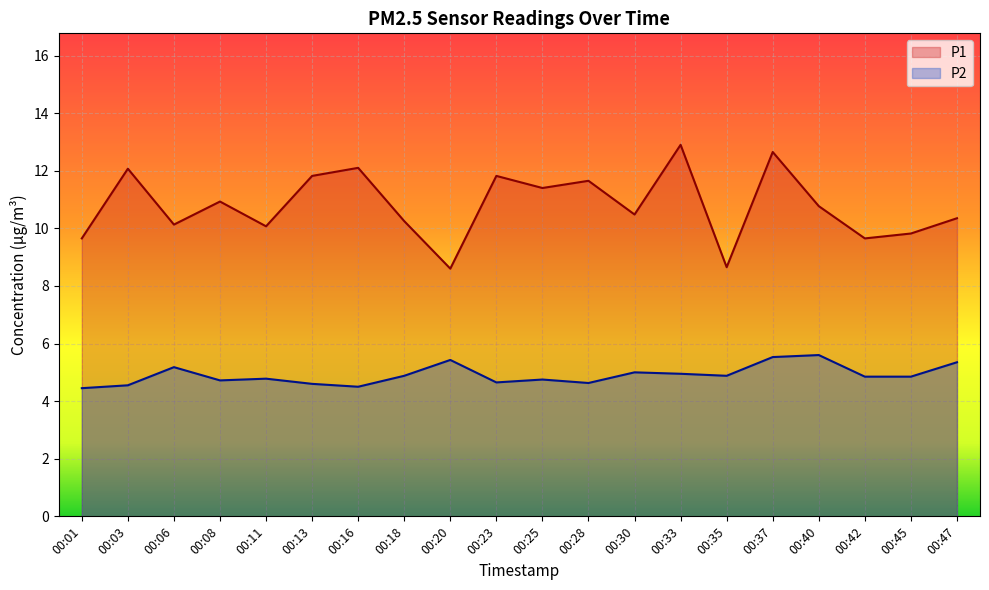

What value does the P2 series have at 00:37?

5.5